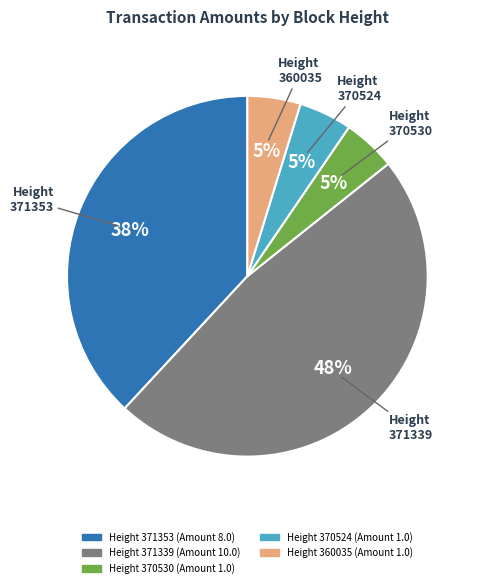

Count the number of slices in the pie.

5